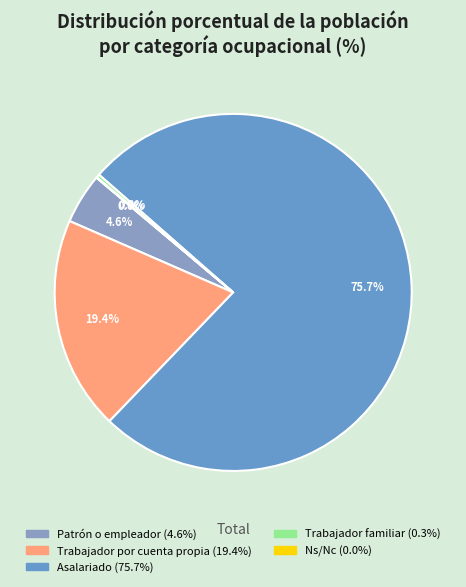

To the nearest percent, what is the difference between the largest and smallest slice percentages?

76%